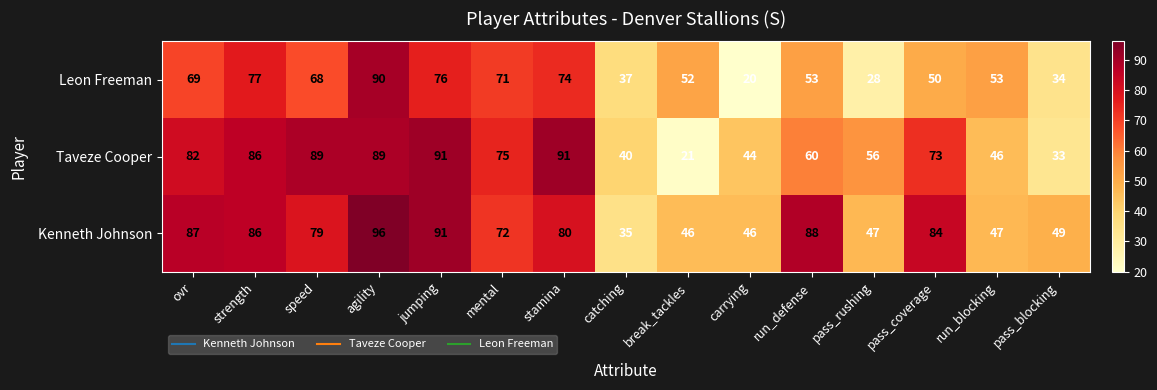

What is the difference between the second highest and minimum values in the Taveze Cooper series?

70